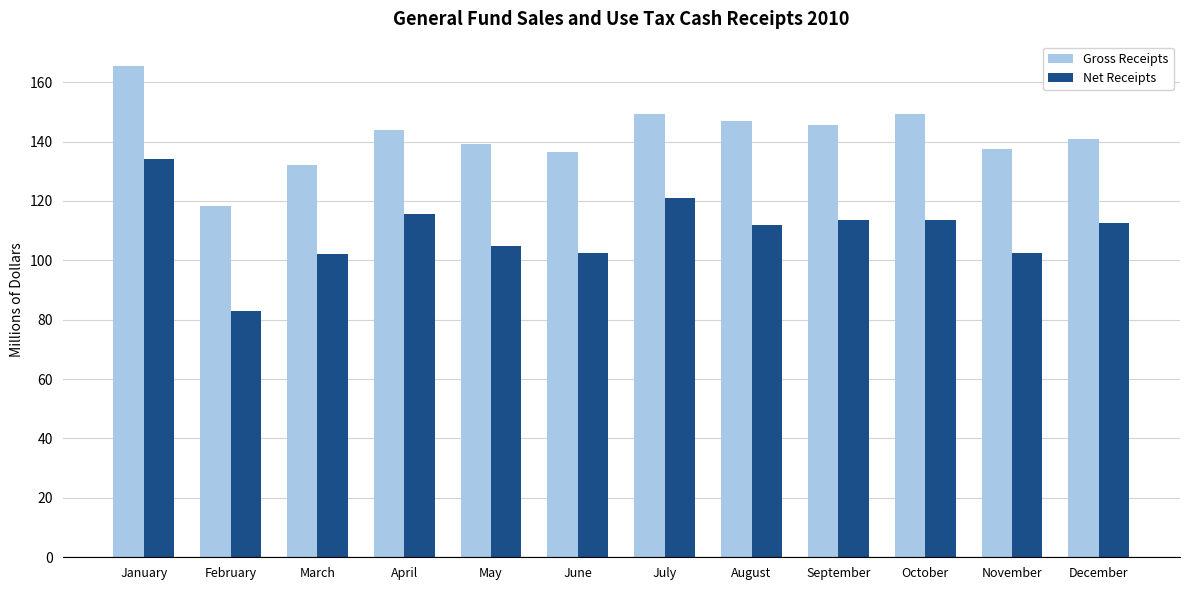

List the series in order of their overall mean, lowest first.

Net Receipts, Gross Receipts